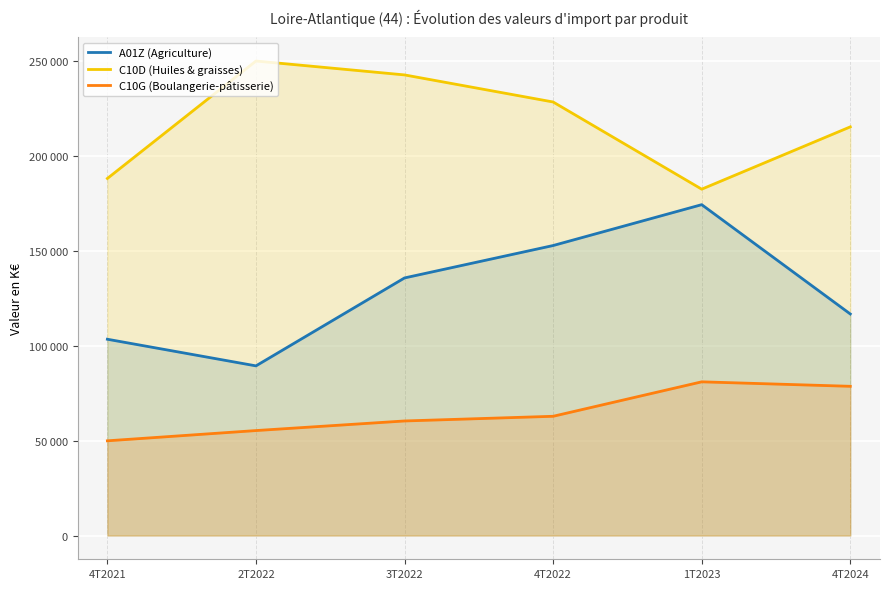

What is the difference between the maximum and second lowest values in the C10G (Boulangerie-pâtisserie) series?

25678.5